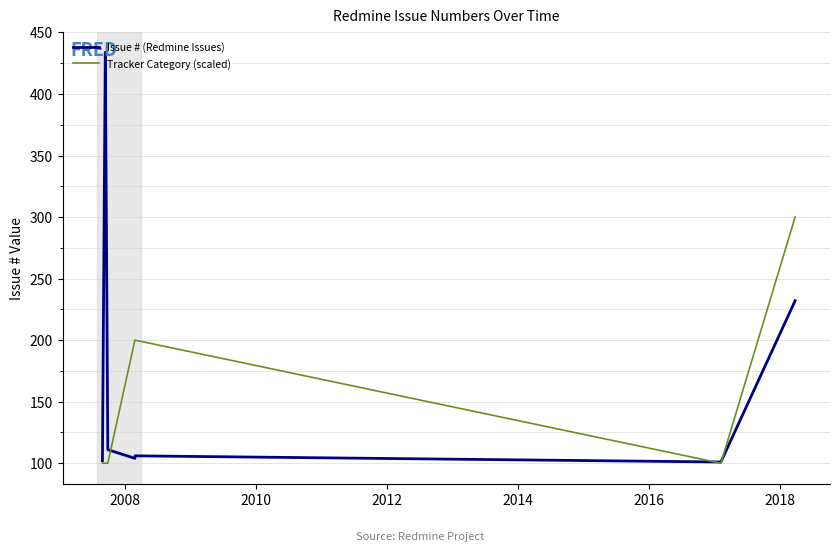

Reading left to right, extract all data points from this chart.

Issue # (Redmine Issues): 102	433	434	111	104	106	101	232
Tracker Category (scaled): 100	100	100	100	200	200	100	300